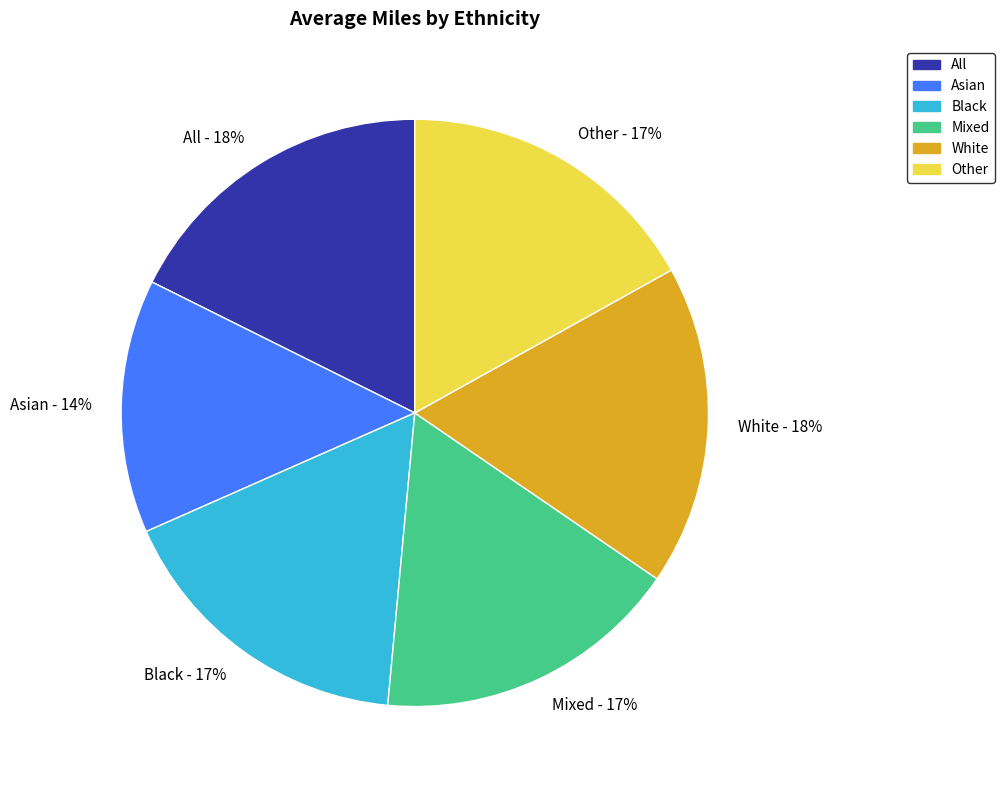

Is there any slice that represents more than half of the pie?

No